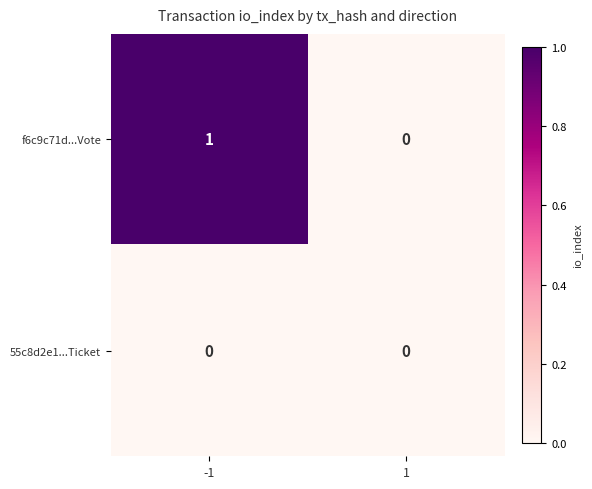

List the labels in order of f6c9c71d...Vote value, smallest first.

1, -1